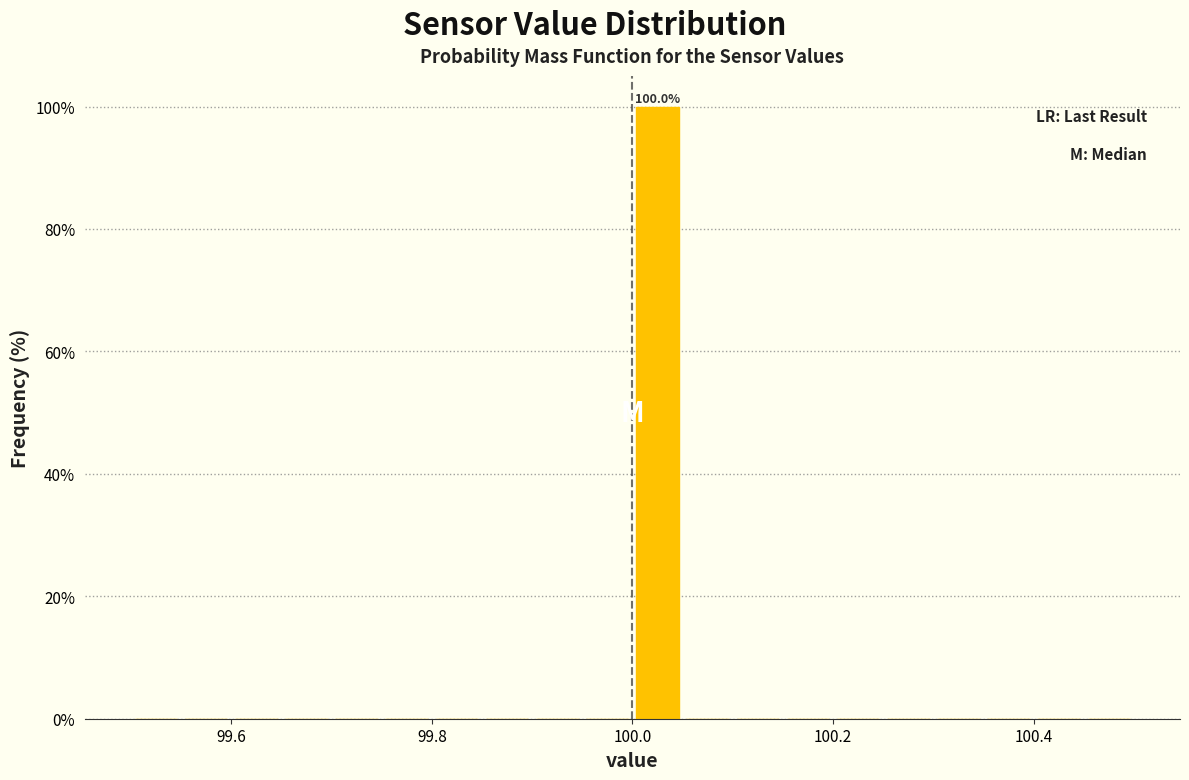

Around what value on the x-axis is the tallest bar? Give the approximate position of its centre, as read against the axis.

100.02